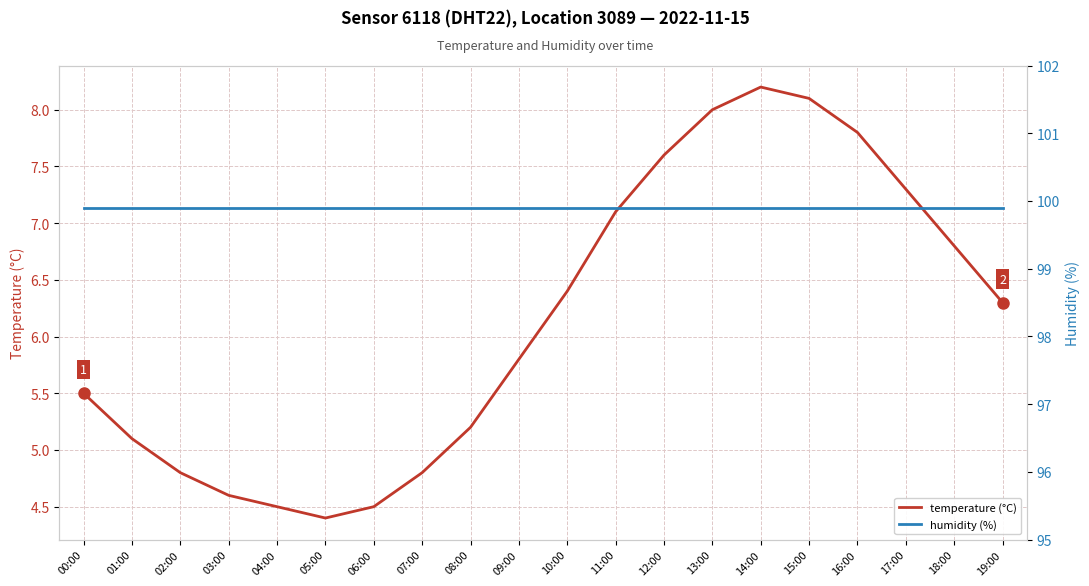

Reading left to right, list all the values displayed in this chart.

temperature (°C): 00:00=5.5	01:00=5.1	02:00=4.8	03:00=4.6	04:00=4.5	05:00=4.4	06:00=4.5	07:00=4.8	08:00=5.2	09:00=5.8	10:00=6.4	11:00=7.1	12:00=7.6	13:00=8.0	14:00=8.2	15:00=8.1	16:00=7.8	17:00=7.3	18:00=6.8	19:00=6.3
humidity (%): 00:00=99.9	01:00=99.9	02:00=99.9	03:00=99.9	04:00=99.9	05:00=99.9	06:00=99.9	07:00=99.9	08:00=99.9	09:00=99.9	10:00=99.9	11:00=99.9	12:00=99.9	13:00=99.9	14:00=99.9	15:00=99.9	16:00=99.9	17:00=99.9	18:00=99.9	19:00=99.9